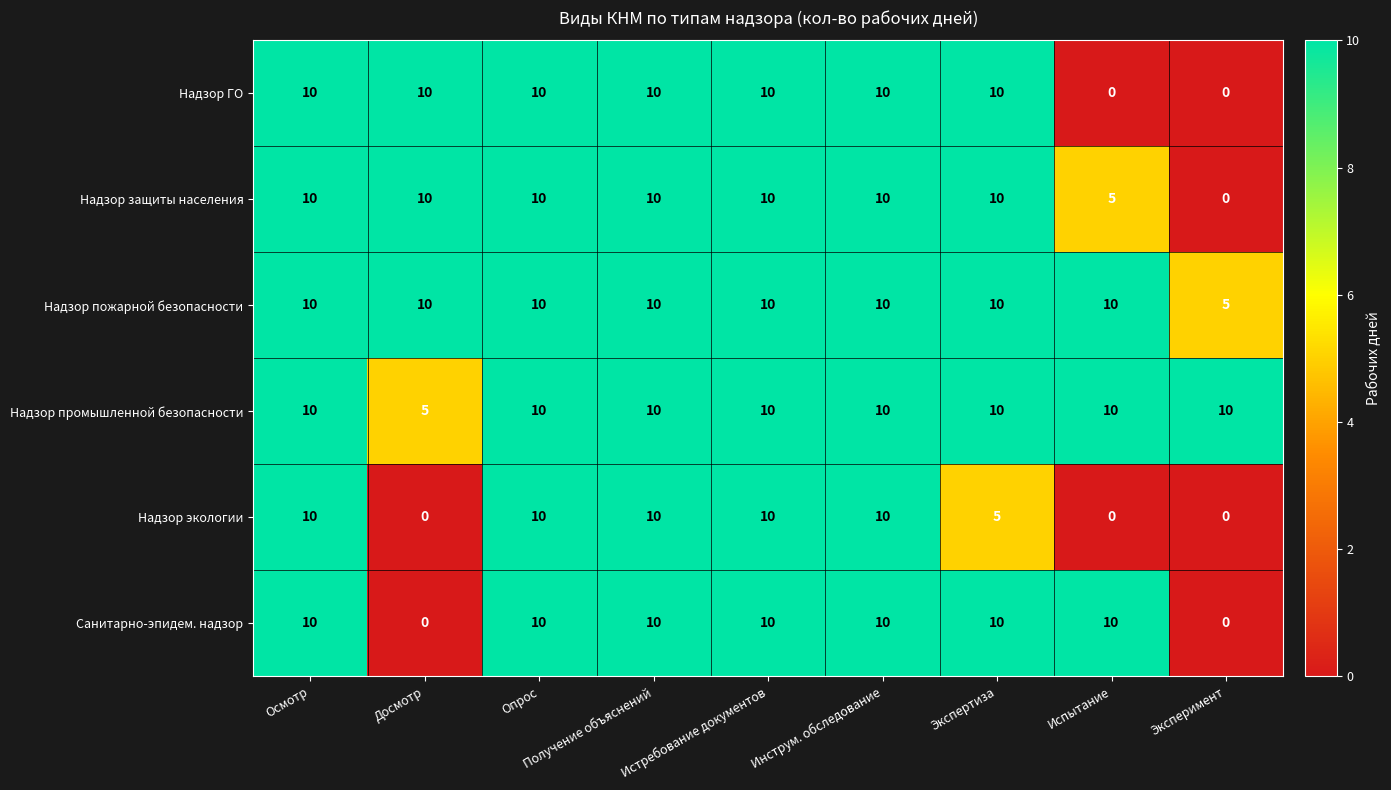

Count the Санитарно-эпидем. надзор values in the range 10 to 11.

7